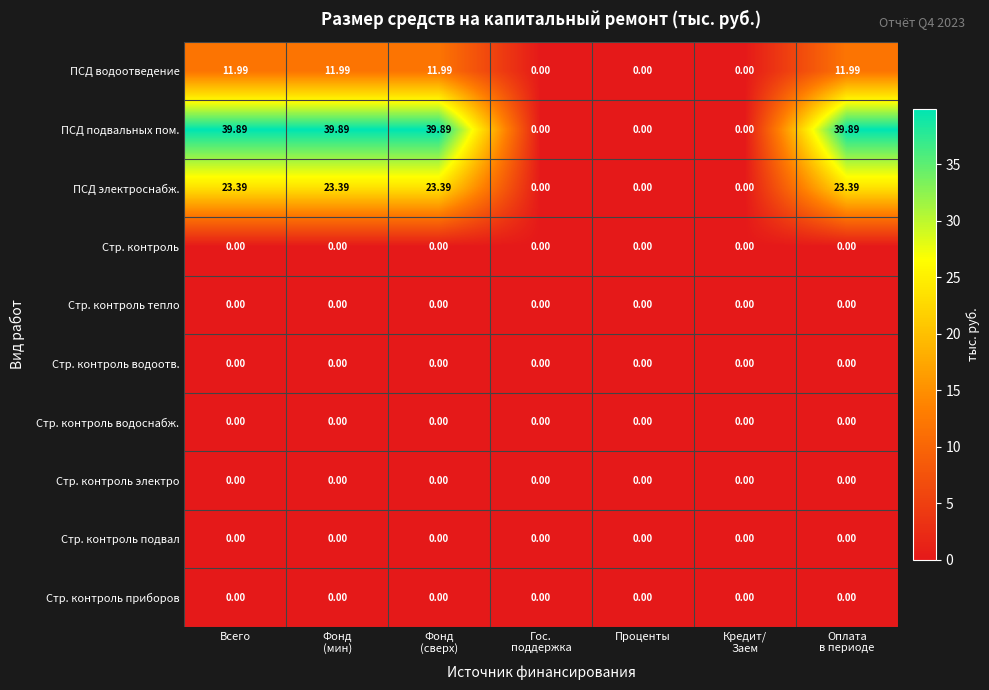

Which series changed the most between Всего and Проценты?

ПСД подвальных пом.